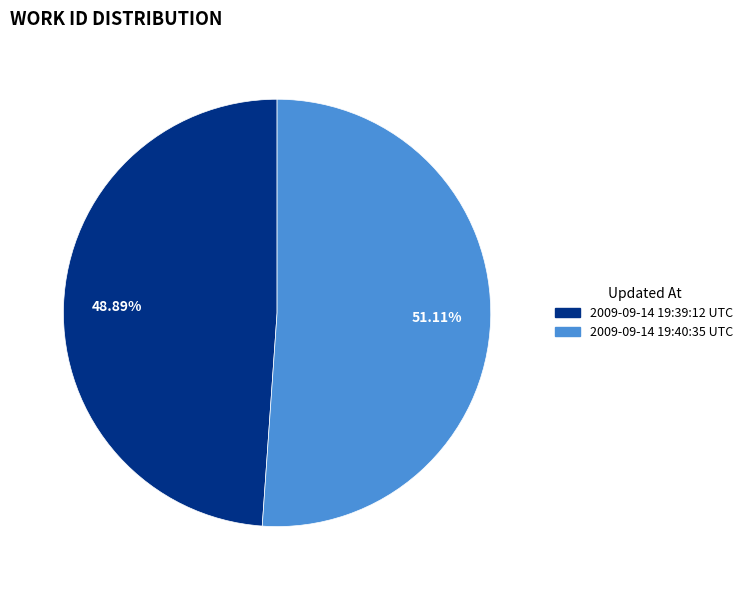

Which has a higher value, 2009-09-14 19:40:35 UTC or 2009-09-14 19:39:12 UTC?

2009-09-14 19:40:35 UTC